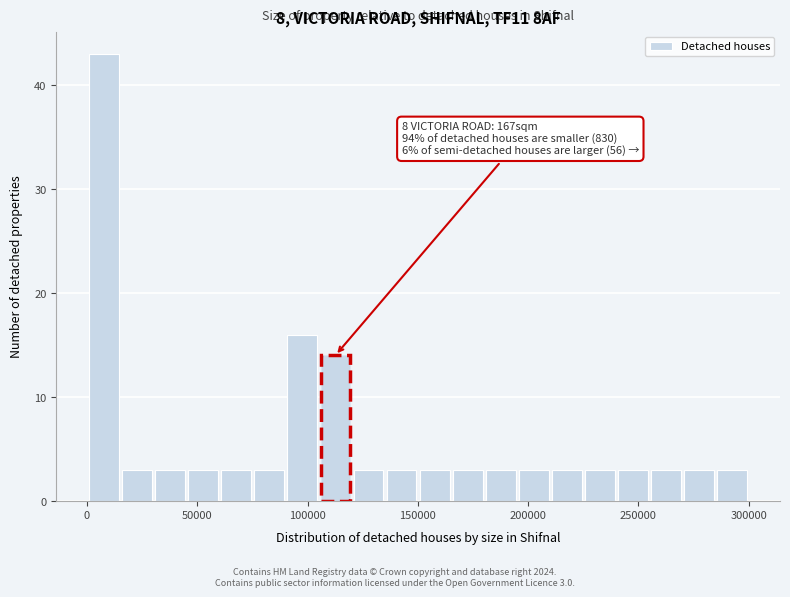

Read against the x-axis, roughly where is the centre of the tallest bar?

10000